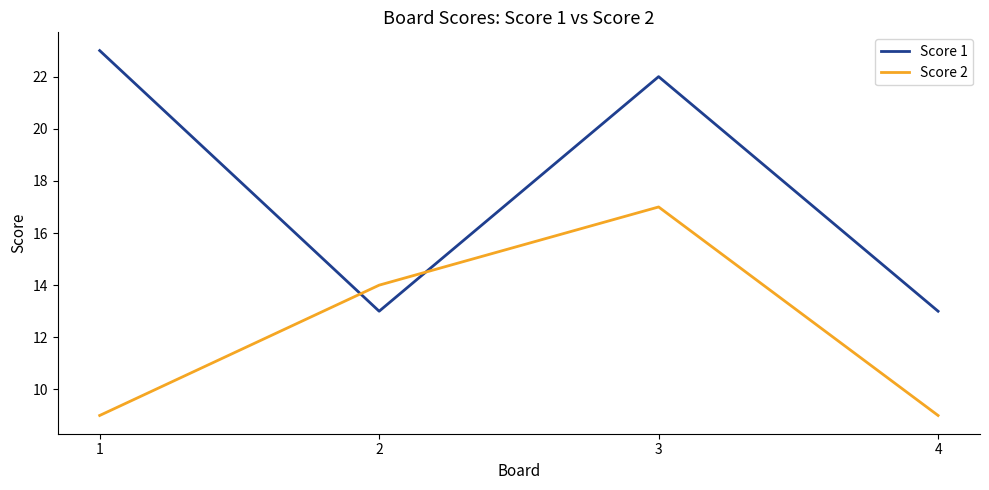

At which category is the sum across all series the highest?

3